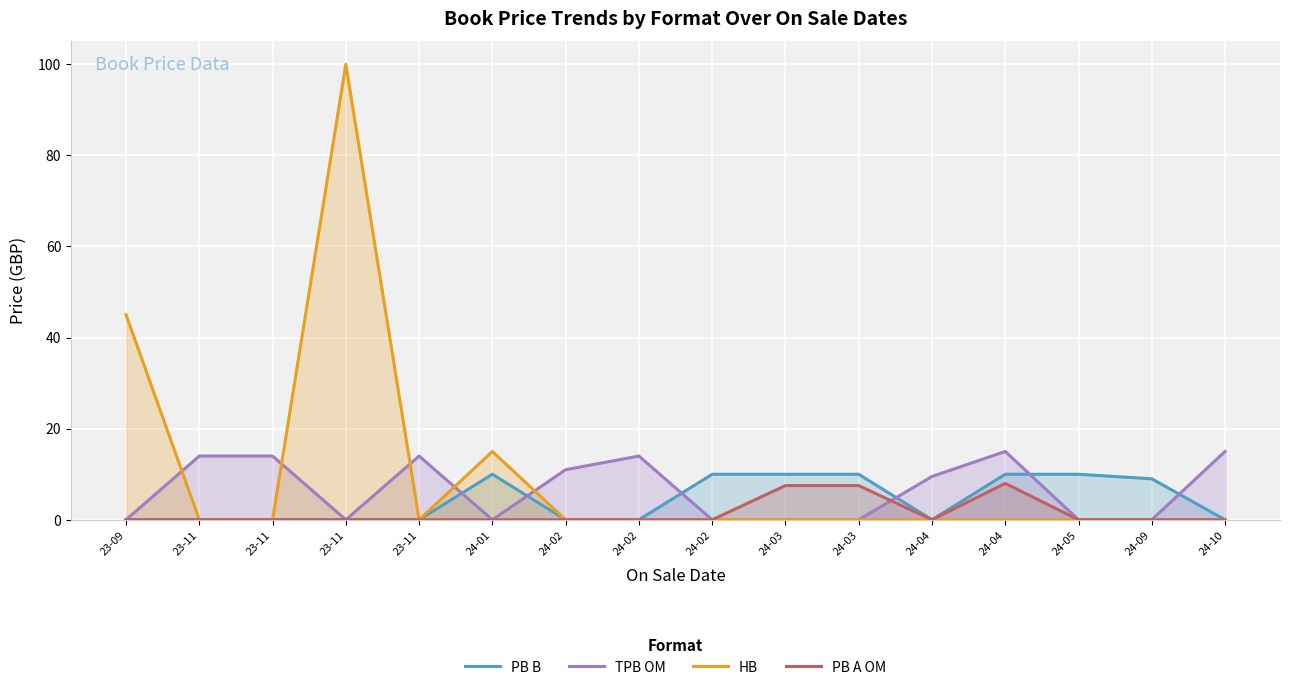

What is the average value of the TPB OM series?

6.7